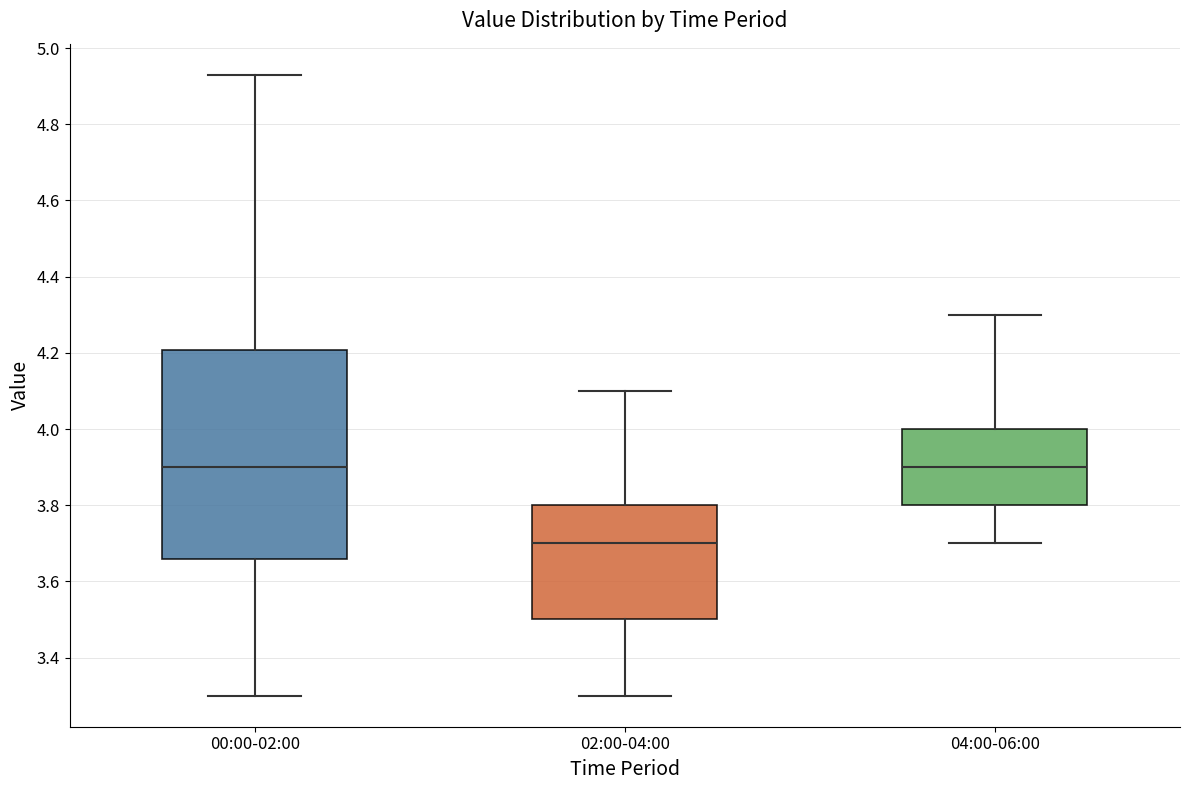

Comparing the boxes themselves (not the whiskers), which one is the tallest?

00:00-02:00